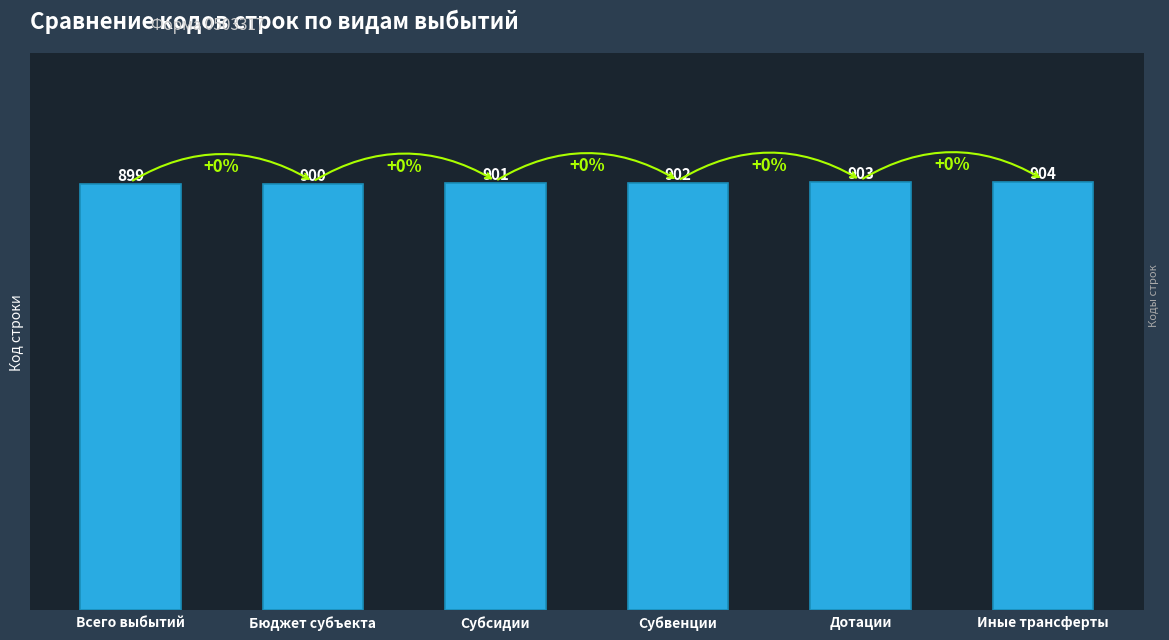

Reading left to right, transcribe all the data shown in this chart.

899	900	901	902	903	904